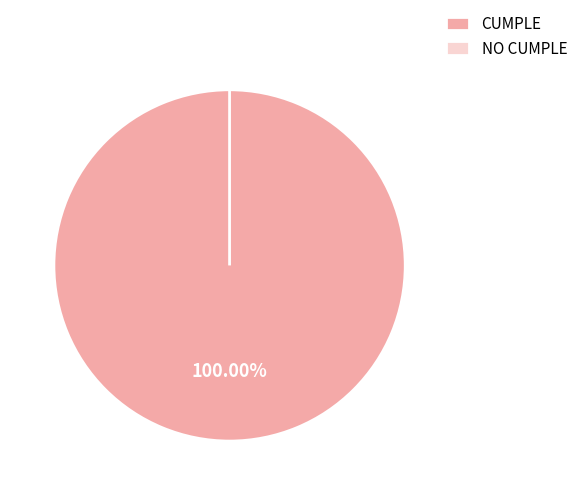

Rank the categories by value from highest to lowest.

CUMPLE, NO CUMPLE